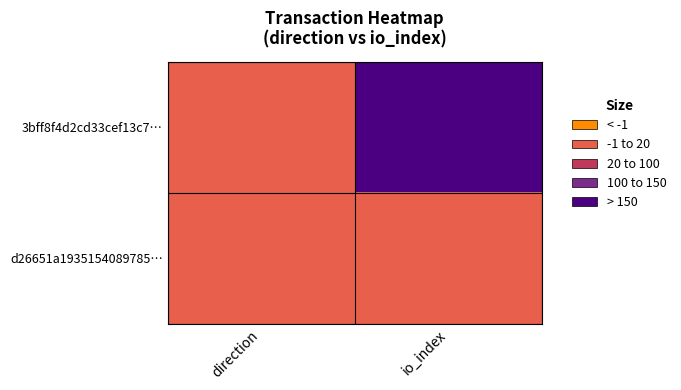

Between direction and io_index, which is larger?

io_index